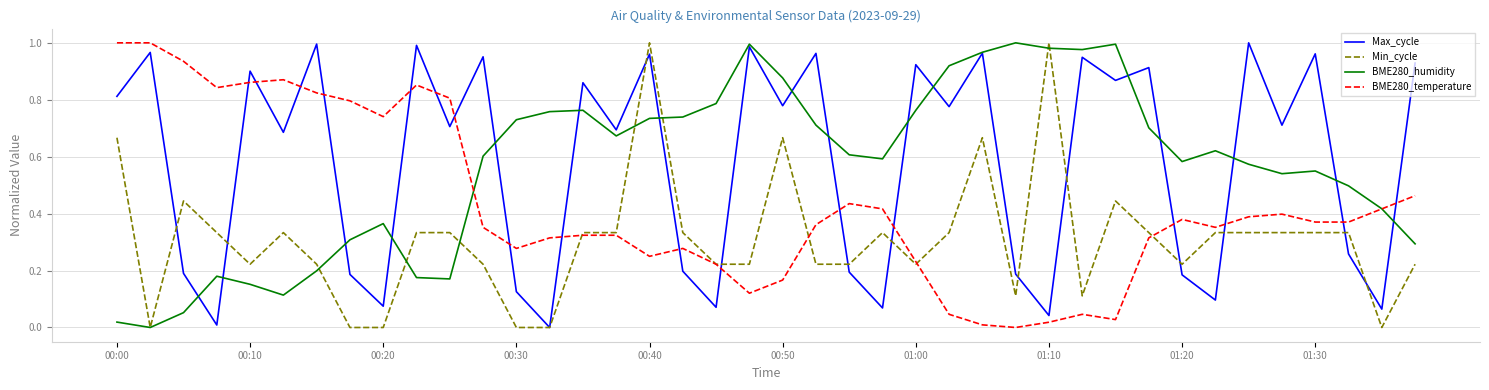

True or false: BME280_temperature and Max_cycle intersect in this chart.

True